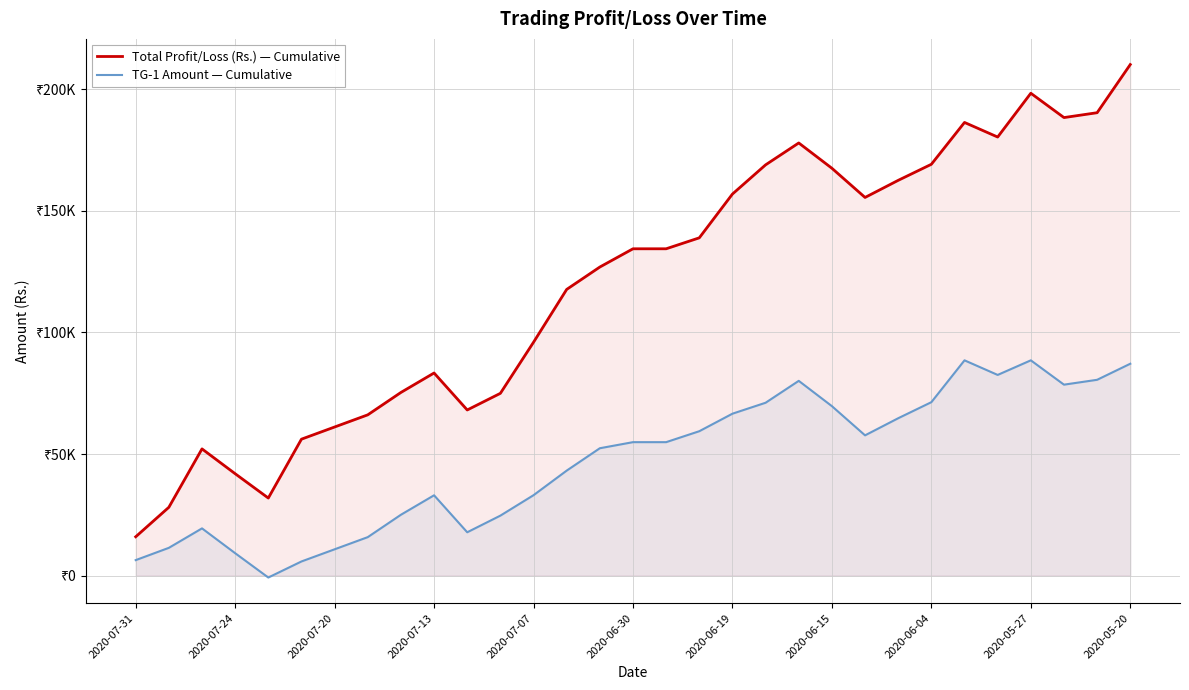

What position from the left is 2020-06-30?

6